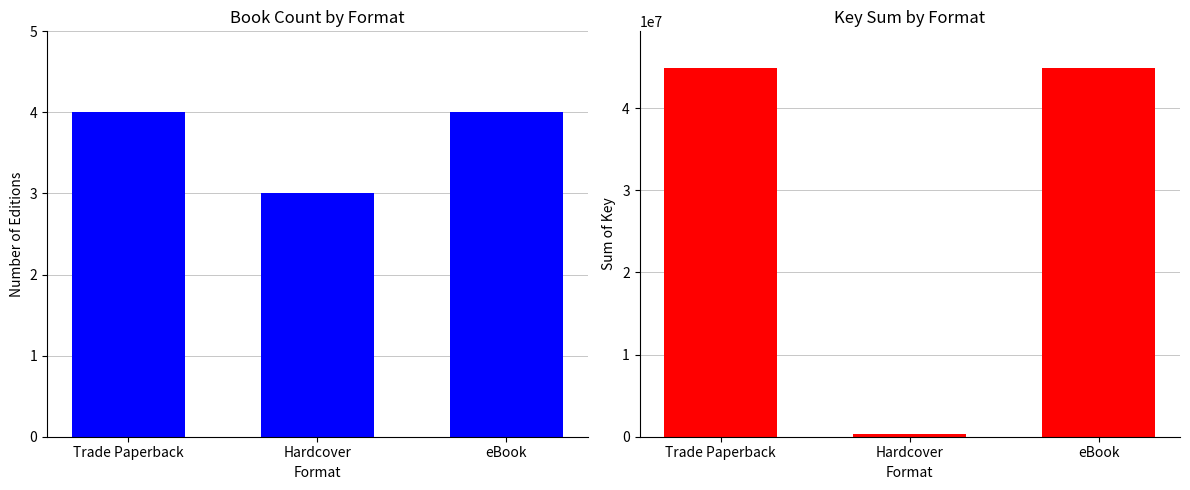

Rank the series at eBook from highest to lowest value.

Key Sum, Count